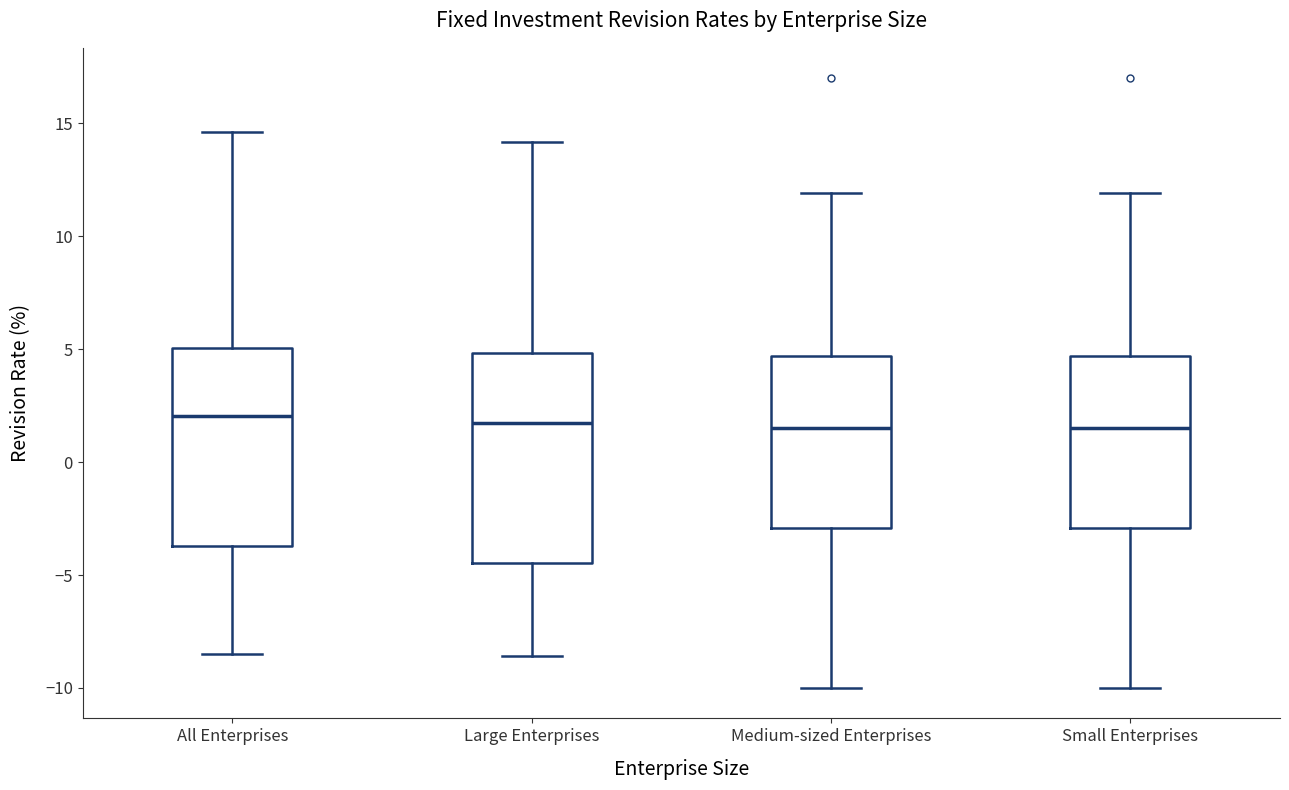

Where does the lower whisker of the box for Small Enterprises end on the y-axis? The values are not printed on the chart, so give them approximately, as read against the axis.

-10.0